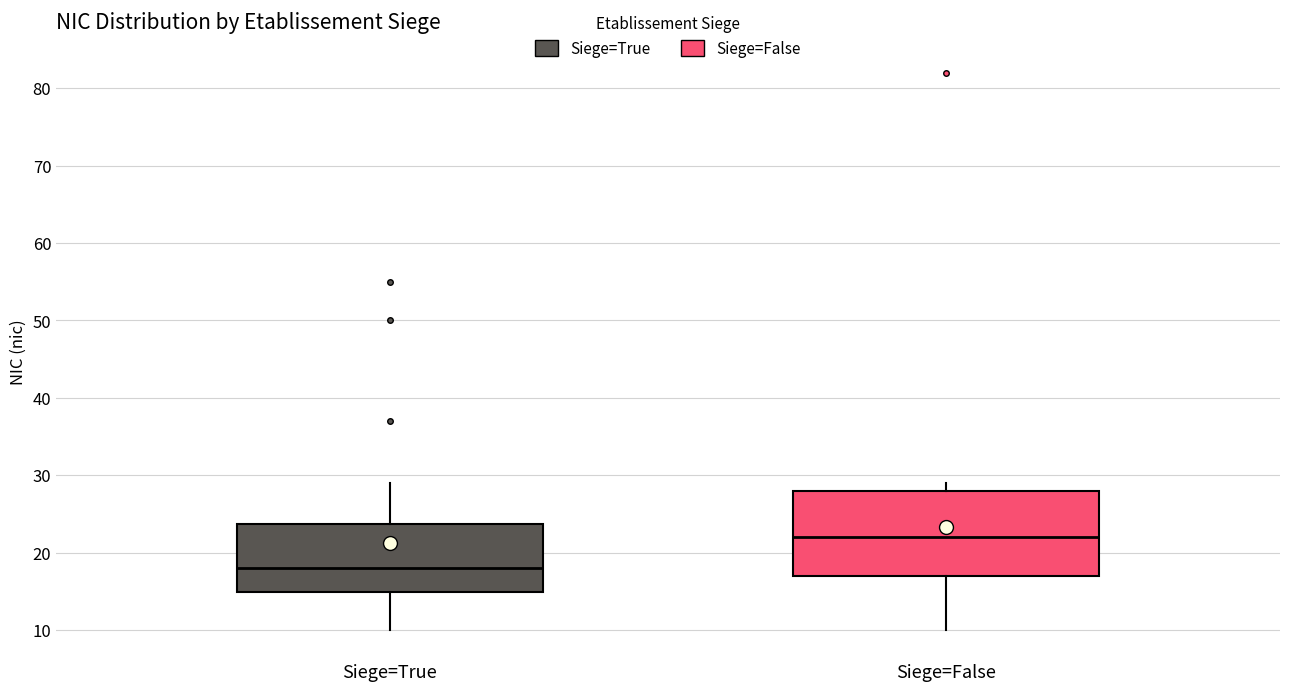

Which box is the tallest, from its lower edge to its upper edge?

Siege=False